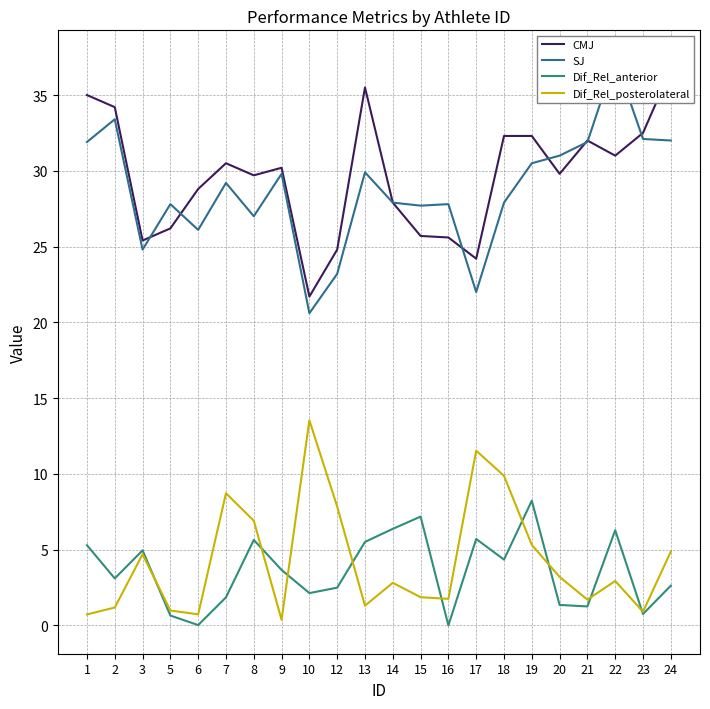

What are all the series names shown in the legend?

CMJ, SJ, Dif_Rel_anterior, Dif_Rel_posterolateral